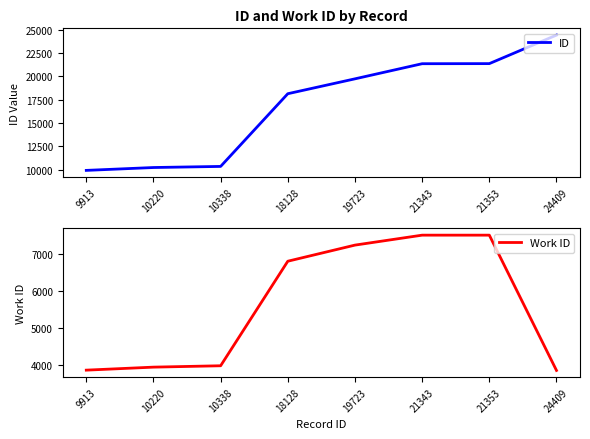

What is the difference between the Work ID values at 19723 and 21343?

268